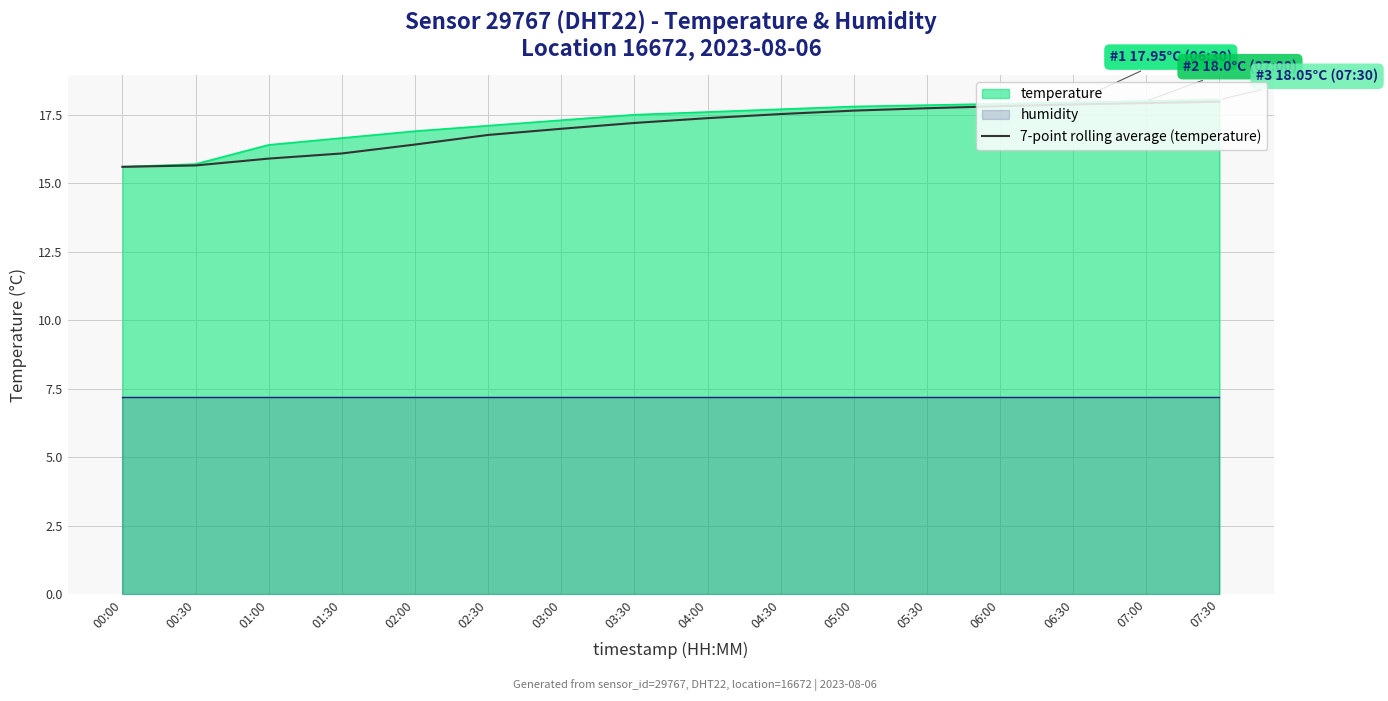

Is it true that temperature equals 18.0 at 07:00?

True